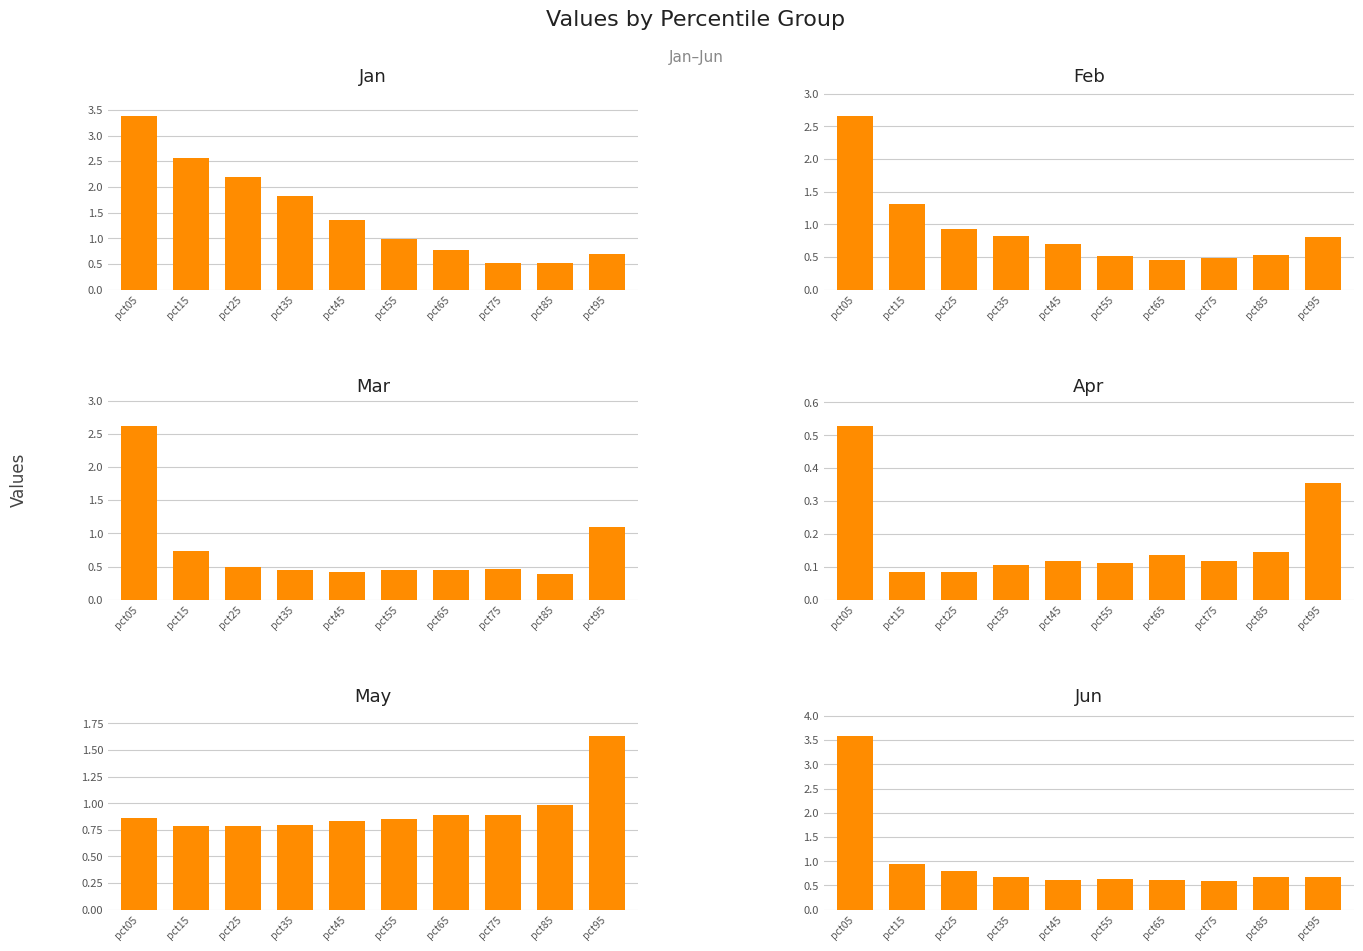

Count the Apr values in the range 0 to 1.

10